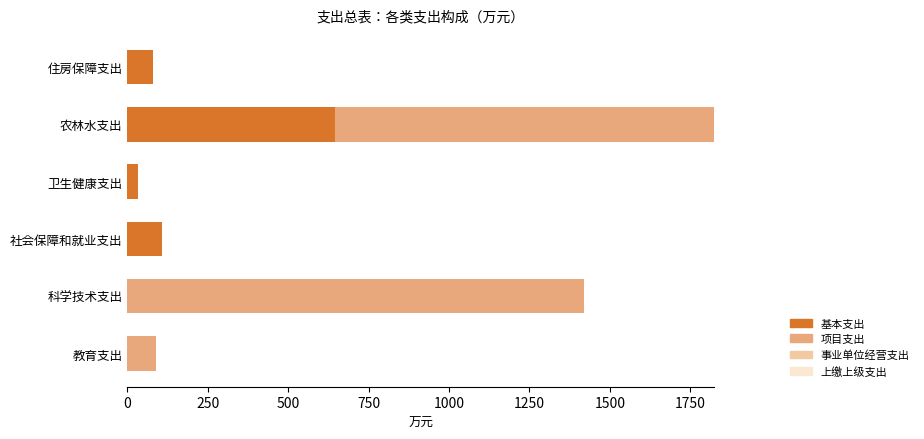

How many series are shown in this chart?

2